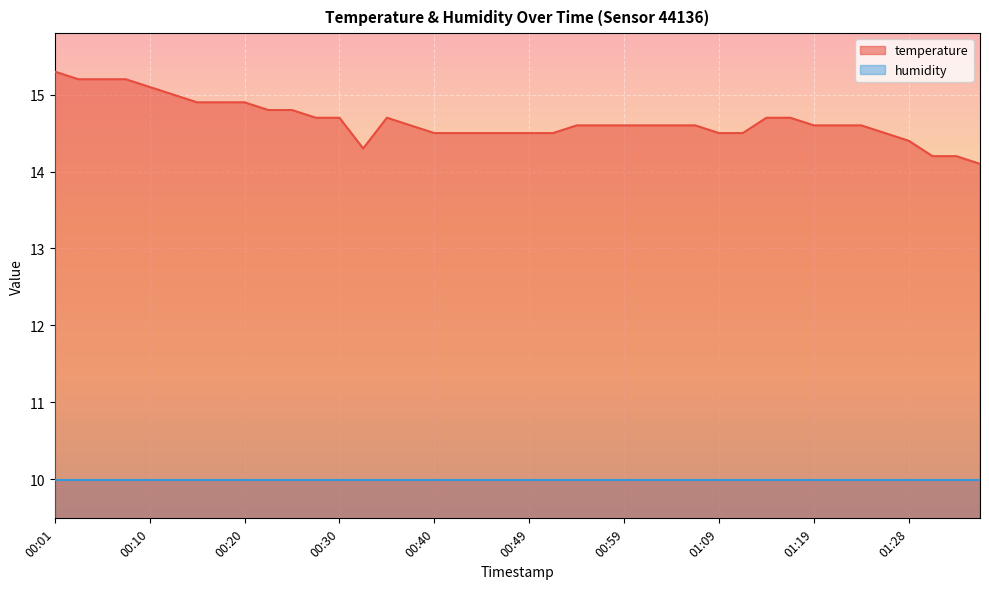

Does the chart display data point markers on the line(s)?

No